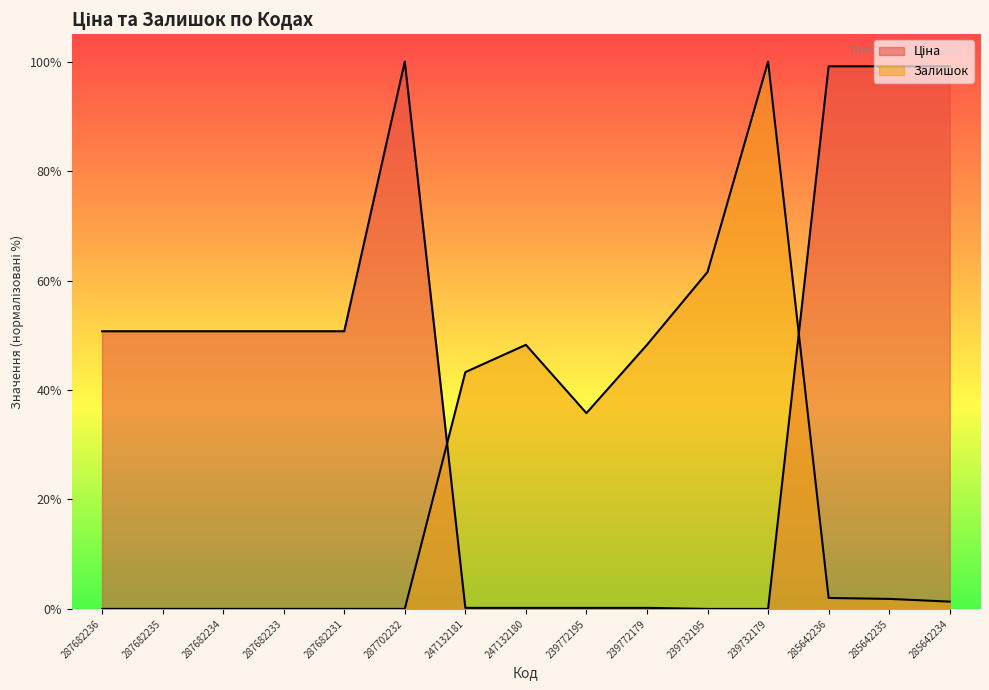

How many data points does each series have?

15